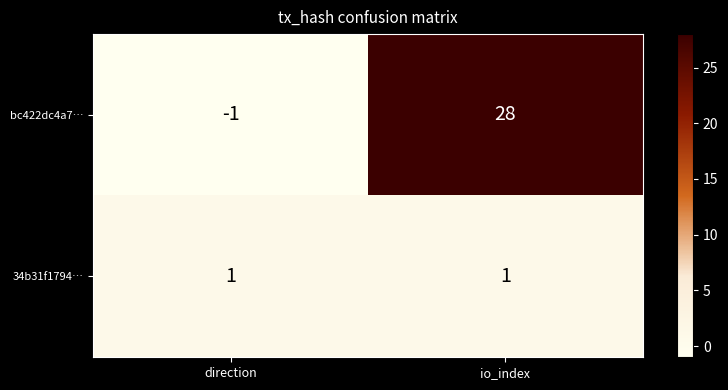

What is the maximum value shown in the chart?

28